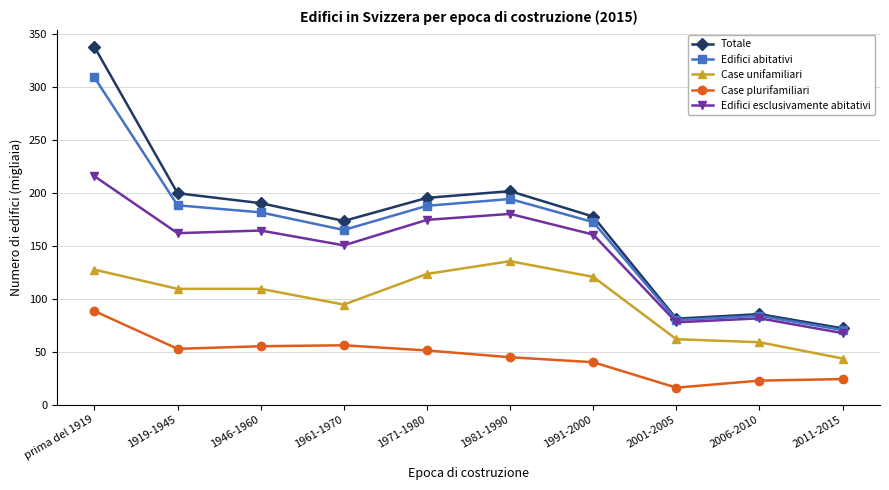

List the series in order of their peak value, highest first.

Totale, Edifici abitativi, Edifici esclusivamente abitativi, Case unifamiliari, Case plurifamiliari